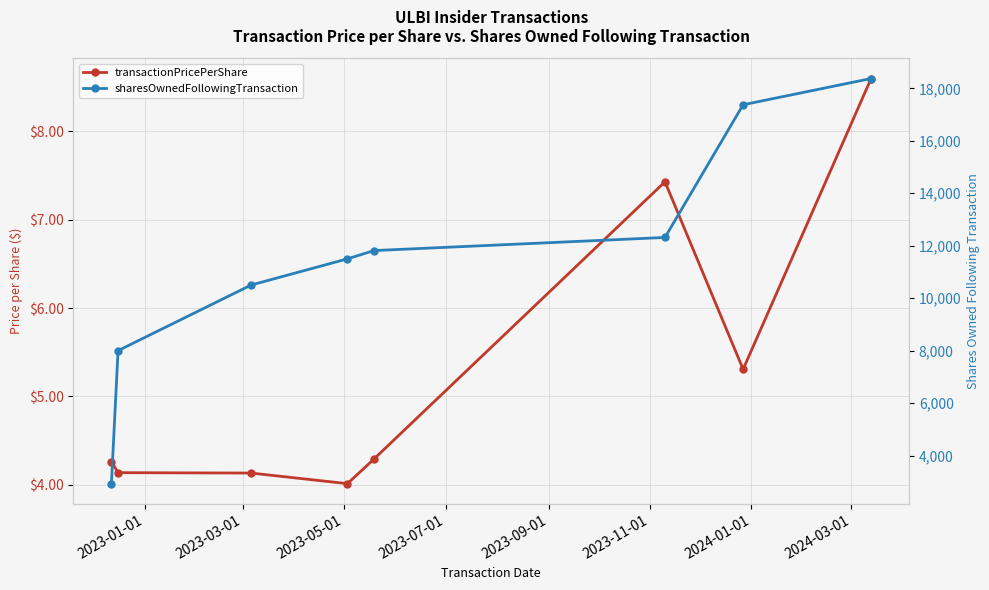

True or false: transactionPricePerShare has more than 1 points higher than both neighbors.

False